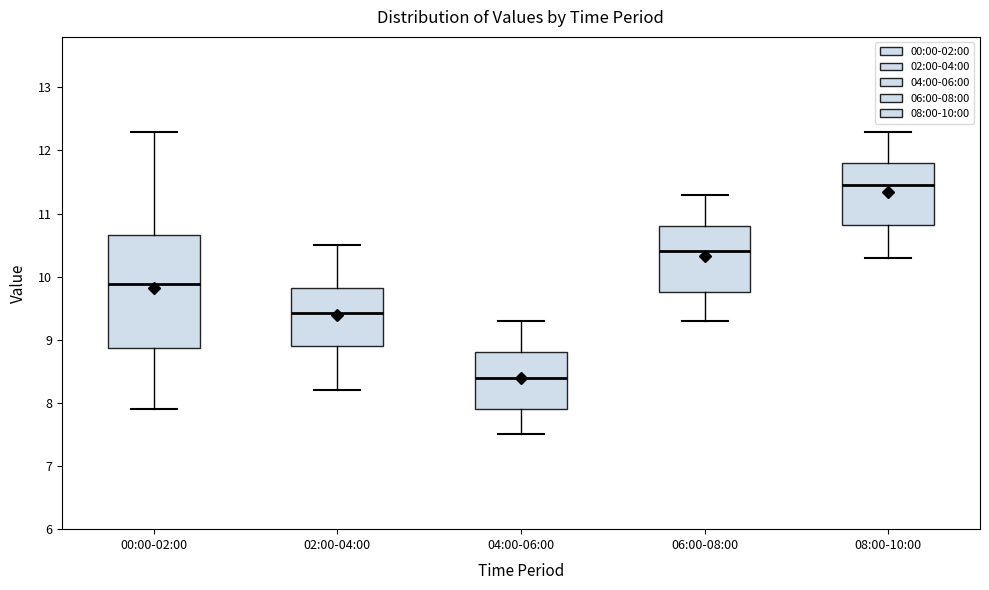

Which box's median line is the highest?

08:00-10:00